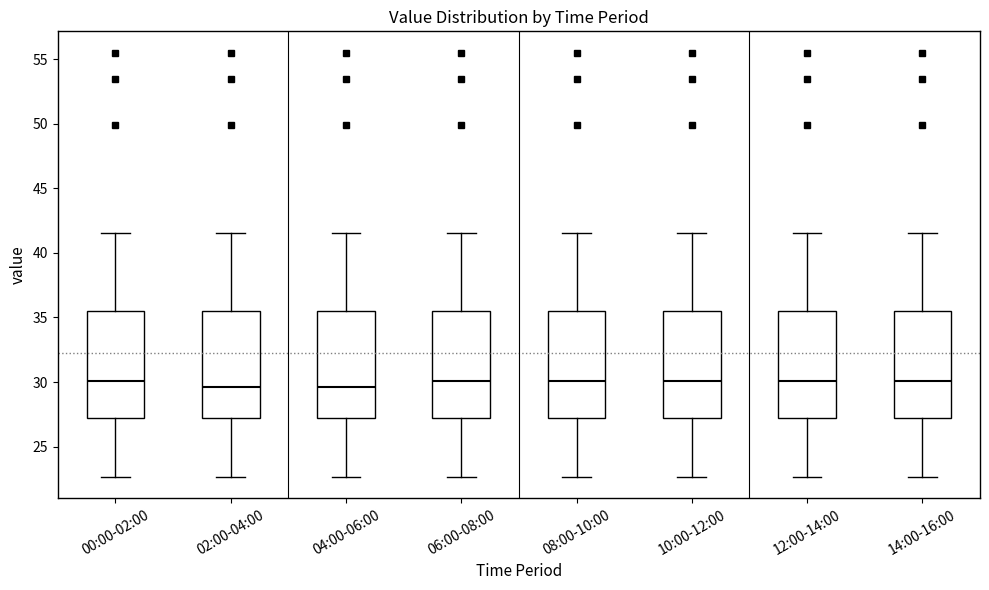

Reading left to right, transcribe this box plot: for each box, give where its median line is, the range the box spans, and where its two whiskers end, as read against the y-axis. The values are not printed on the chart, so give them approximately, as read against the axis.

00:00-02:00: median 30.0, box 27.0 to 35.5, whiskers 22.5 to 41.5
02:00-04:00: median 29.5, box 27.0 to 35.5, whiskers 22.5 to 41.5
04:00-06:00: median 29.5, box 27.0 to 35.5, whiskers 22.5 to 41.5
06:00-08:00: median 30.0, box 27.0 to 35.5, whiskers 22.5 to 41.5
08:00-10:00: median 30.0, box 27.0 to 35.5, whiskers 22.5 to 41.5
10:00-12:00: median 30.0, box 27.0 to 35.5, whiskers 22.5 to 41.5
12:00-14:00: median 30.0, box 27.0 to 35.5, whiskers 22.5 to 41.5
14:00-16:00: median 30.0, box 27.0 to 35.5, whiskers 22.5 to 41.5